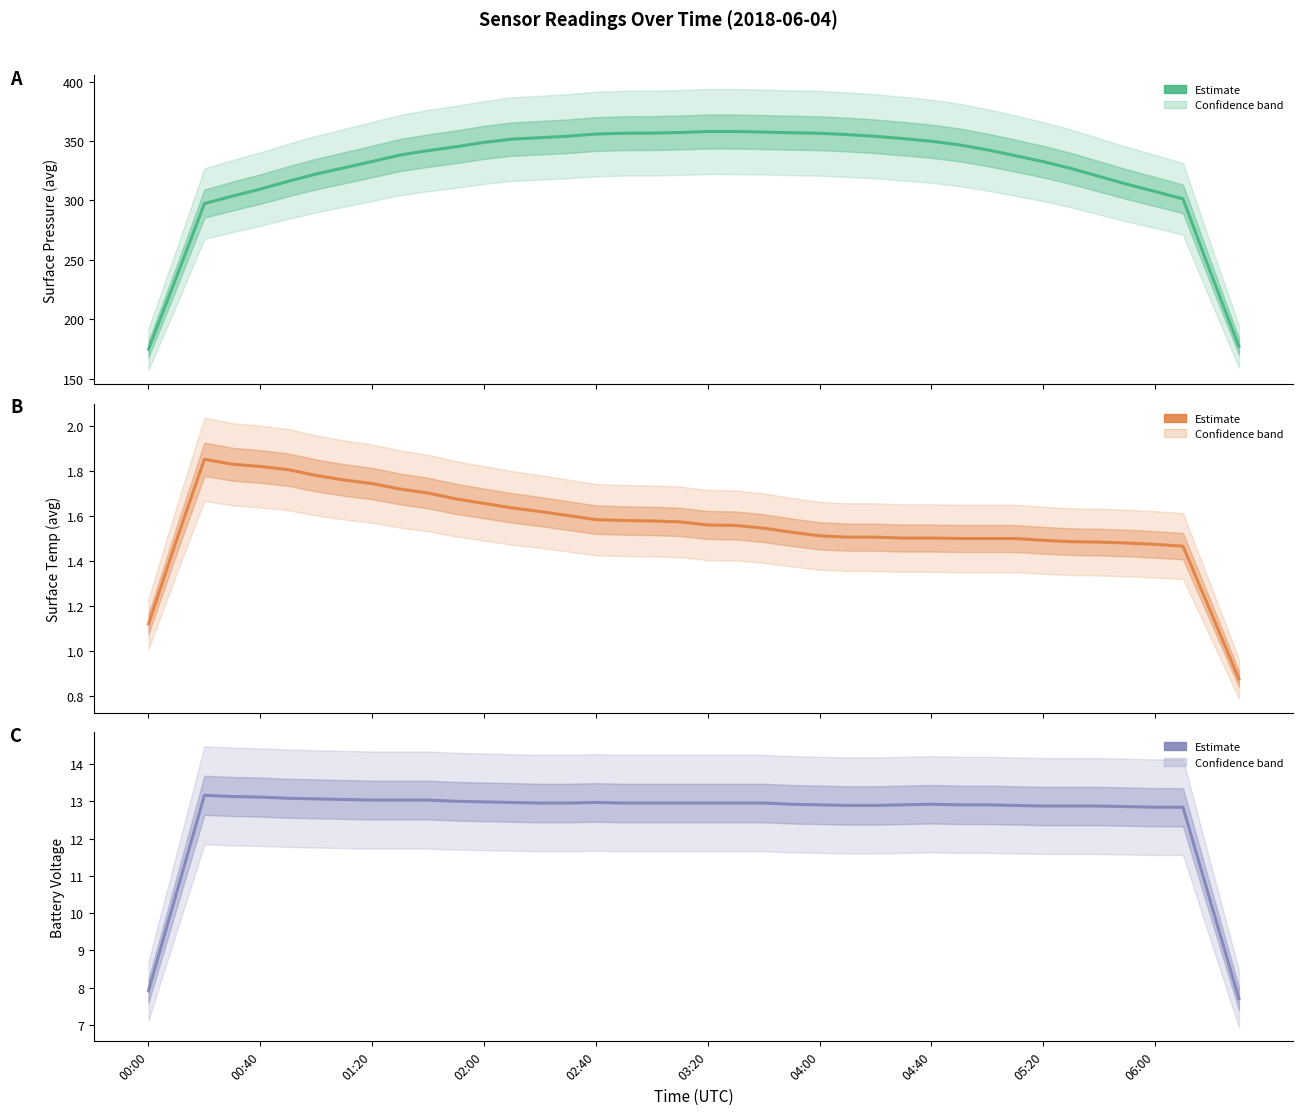

How many categories are shown in the chart?

40